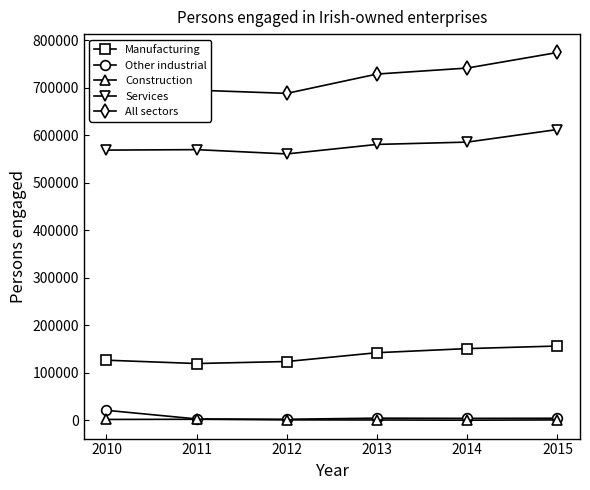

What is the maximum value for All sectors?

773852